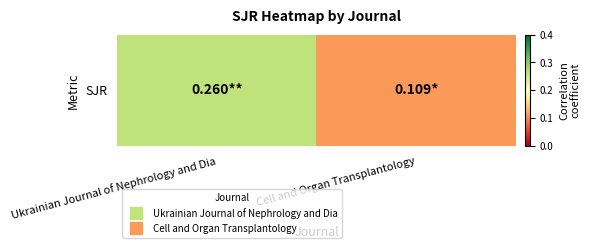

List the labels in order of value, largest first.

Ukrainian Journal of Nephrology and Dia, Cell and Organ Transplantology